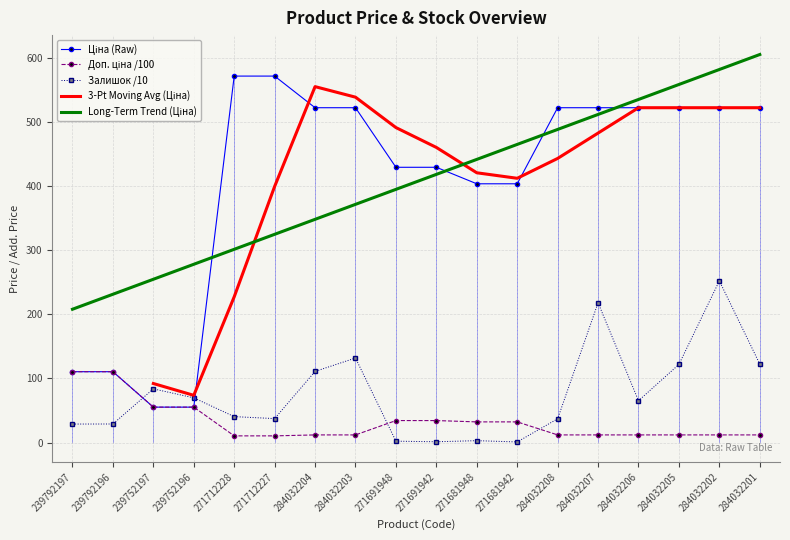

How many data points in 3-Pt Moving Avg (Ціна) are above 460?

9